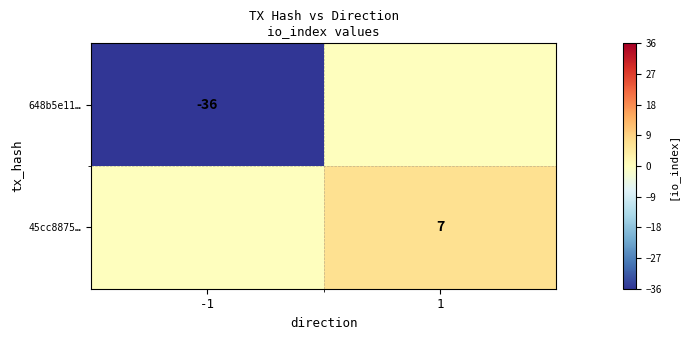

True or false: 45cc8875… has a value of 7 at 1.

True